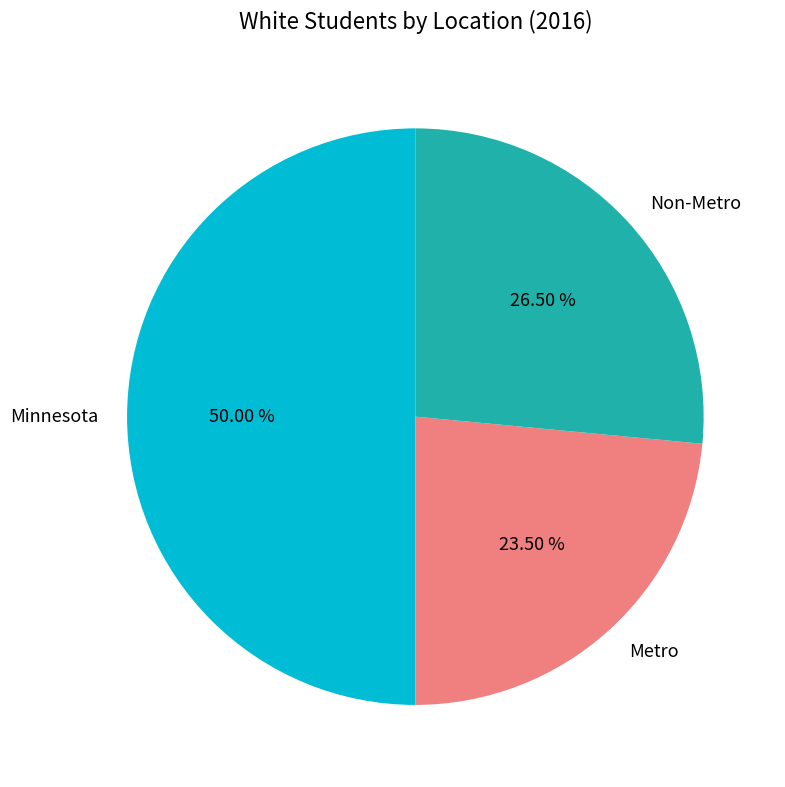

Combined, do Minnesota and Metro account for over 50%?

Yes